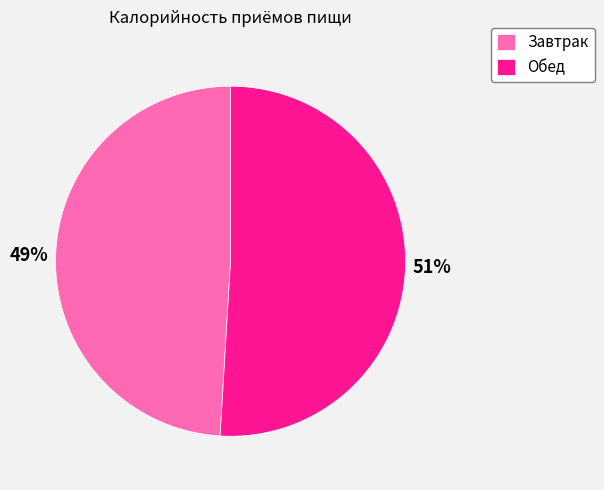

The Завтрак slice represents 49% of the pie. True or false?

True